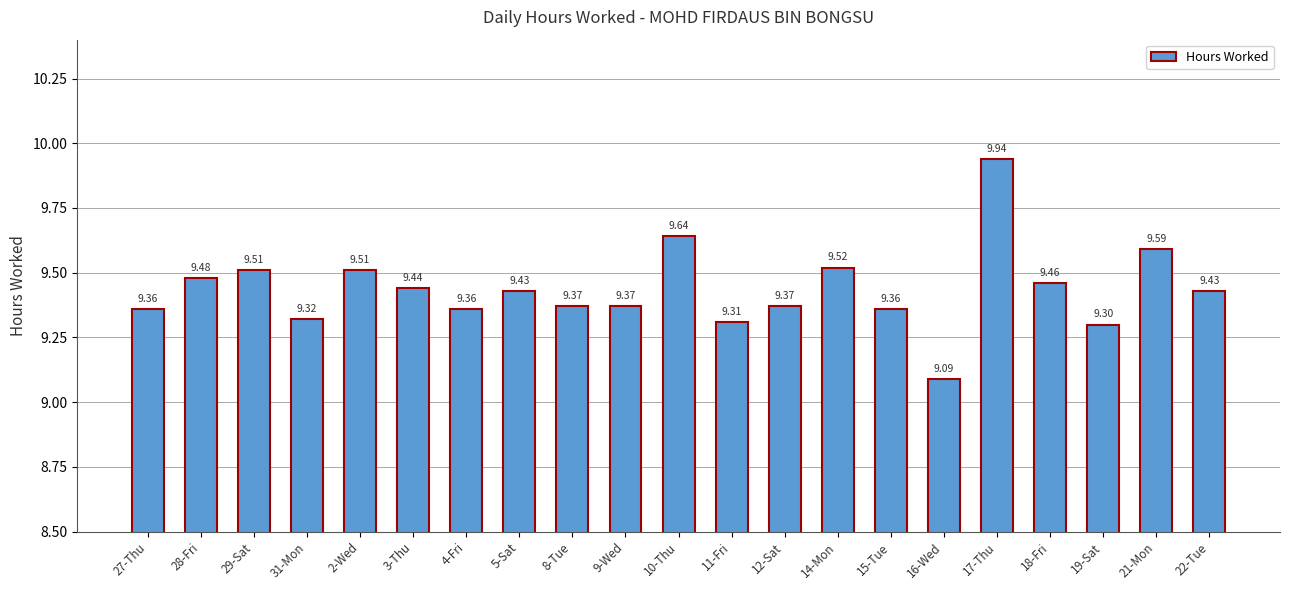

Approximately how many times larger is the value at 14-Mon compared to 9-Wed?

1.0